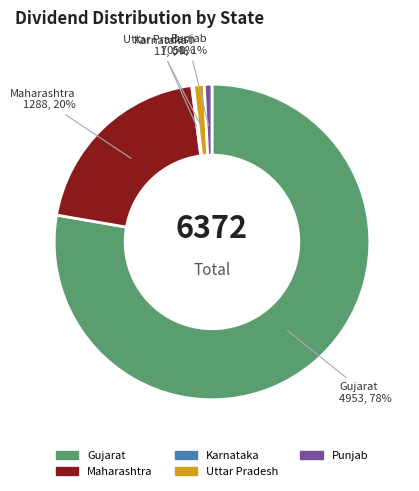

To the nearest percent, what percentage of the pie is Gujarat?

78%